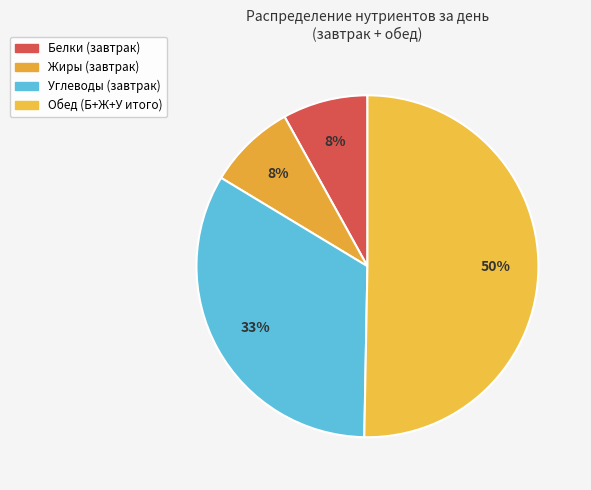

How many slices are in this pie chart?

4